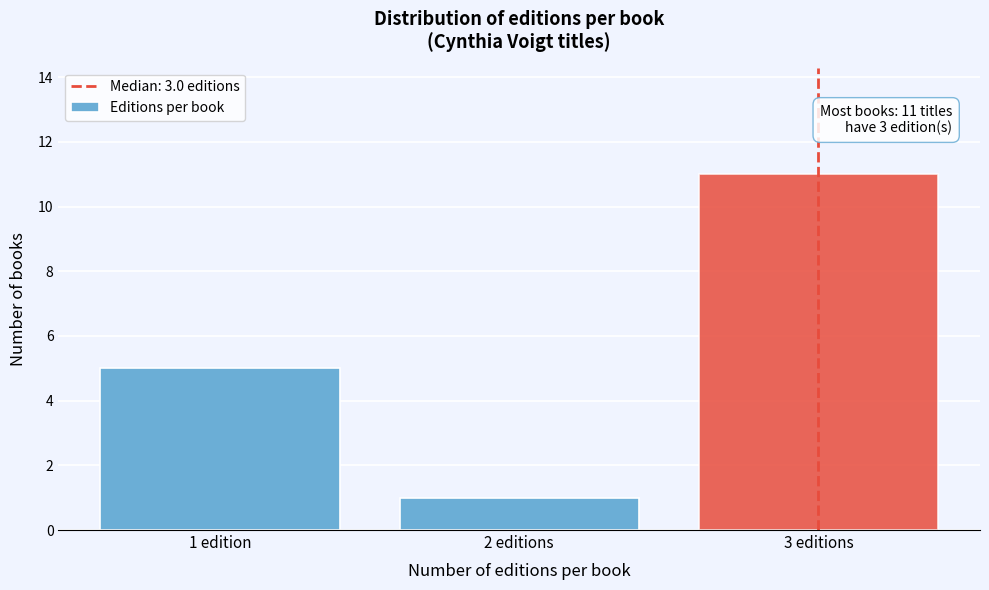

Reading right to left, extract all data points from this chart.

3 editions=11	2 editions=1	1 edition=5